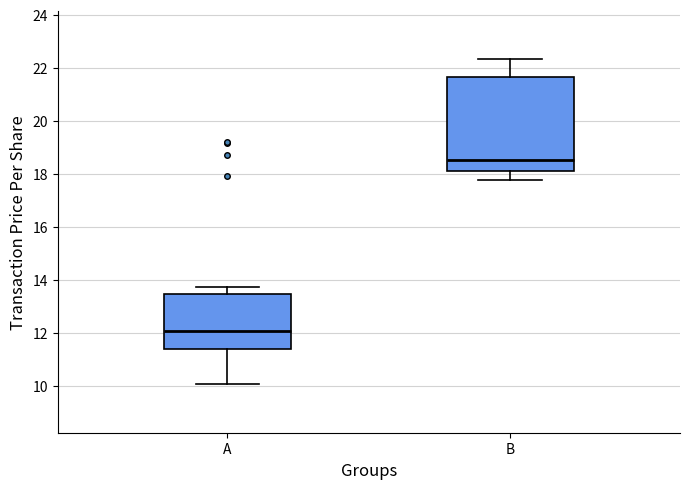

Which box's median line is the highest?

B